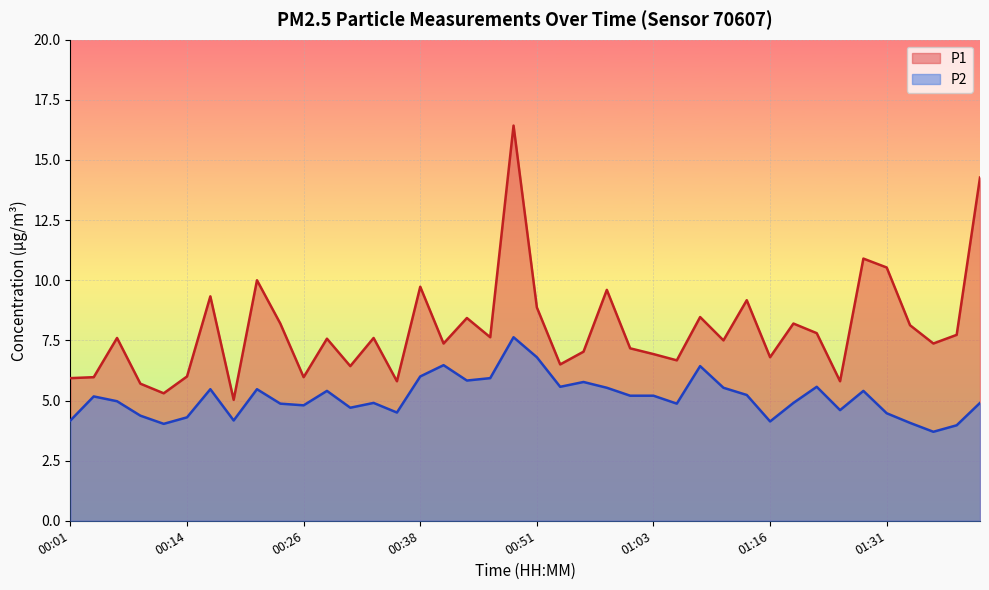

What are all the series names shown in the legend?

P1, P2